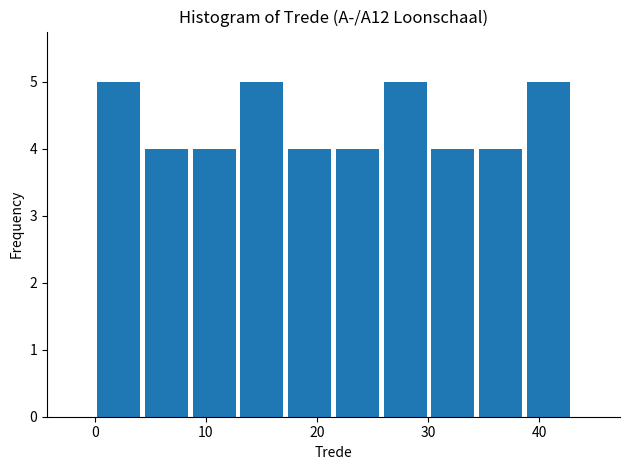

Reading left to right, transcribe this chart: for each bar, give the range it covers on the x-axis and its height. Neither the bar edges nor the heights are printed on the chart, so give them approximately, as read against the axes.

0.0 to 4.3: 5
4.3 to 8.6: 4
8.6 to 12.9: 4
12.9 to 17.2: 5
17.2 to 21.5: 4
21.5 to 25.8: 4
25.8 to 30.1: 5
30.1 to 34.4: 4
34.4 to 38.7: 4
38.7 to 43.0: 5